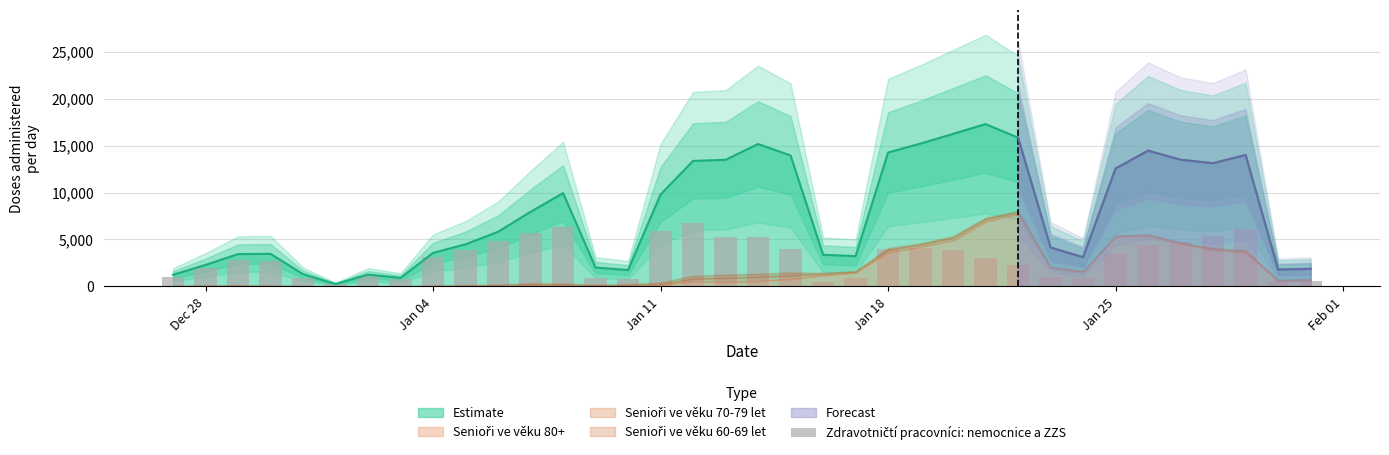

What is the value of the 28th bar from the left?

1005